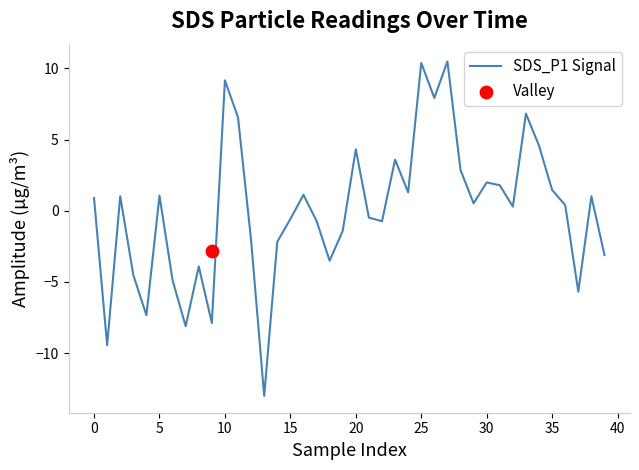

What is the ratio of the value at −5 to the value at 28?

0.3